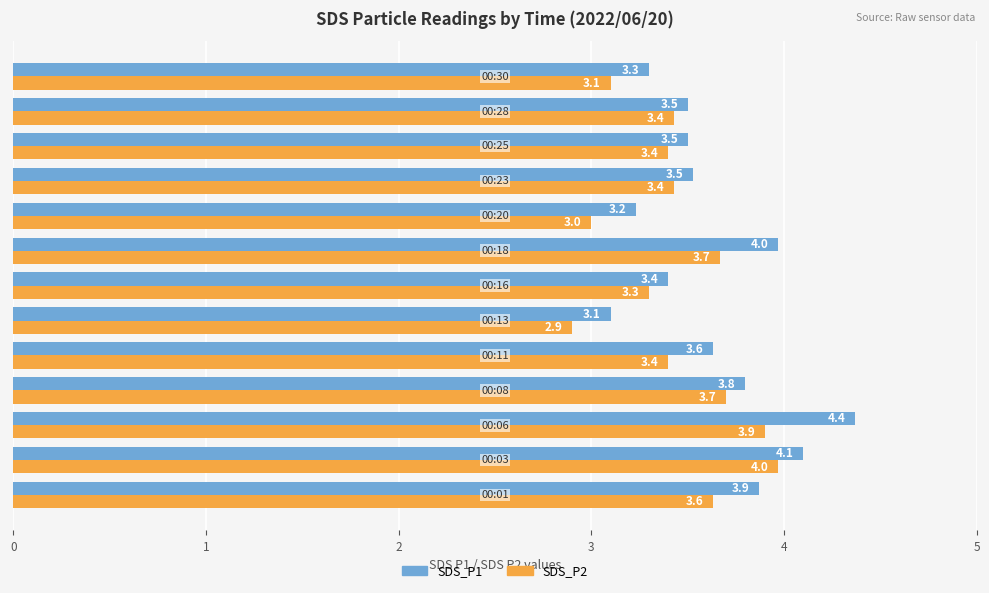

What is the difference between the second highest and minimum values in the SDS_P2 series?

1.0